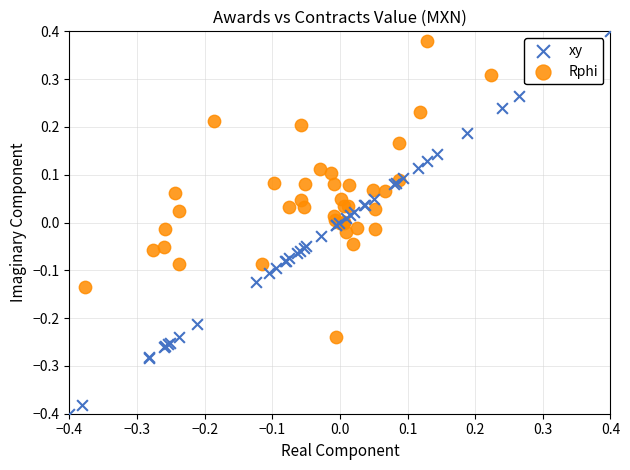

Which series has the widest spread of Y values?

xy